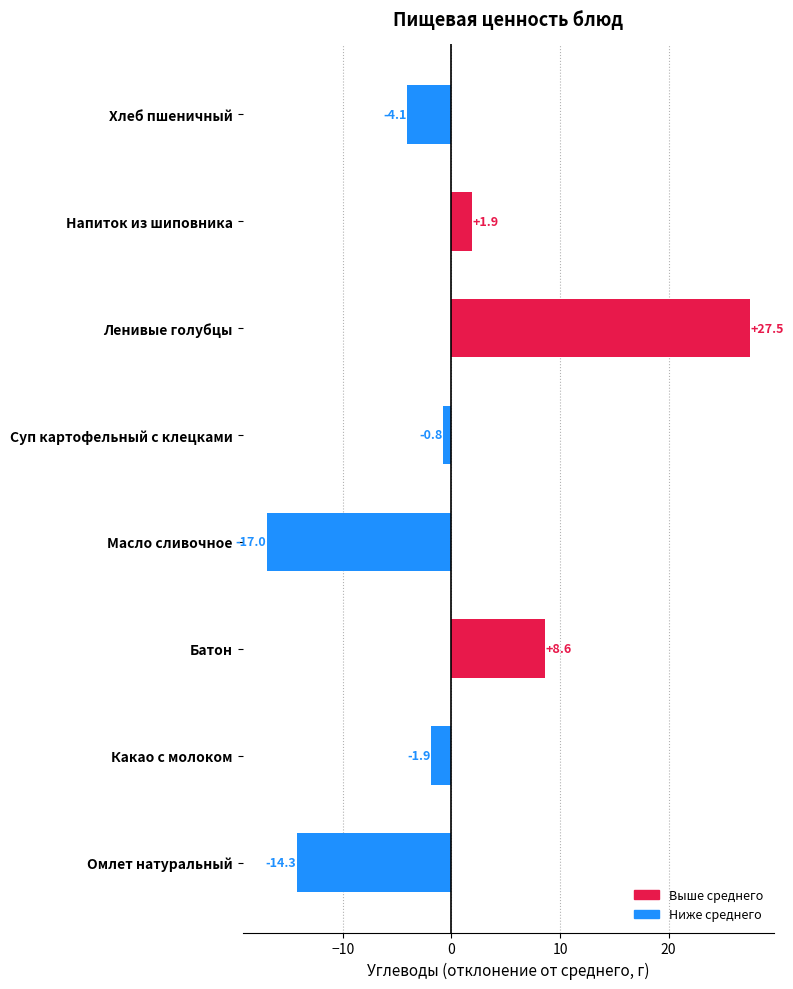

How many values are below 0?

5